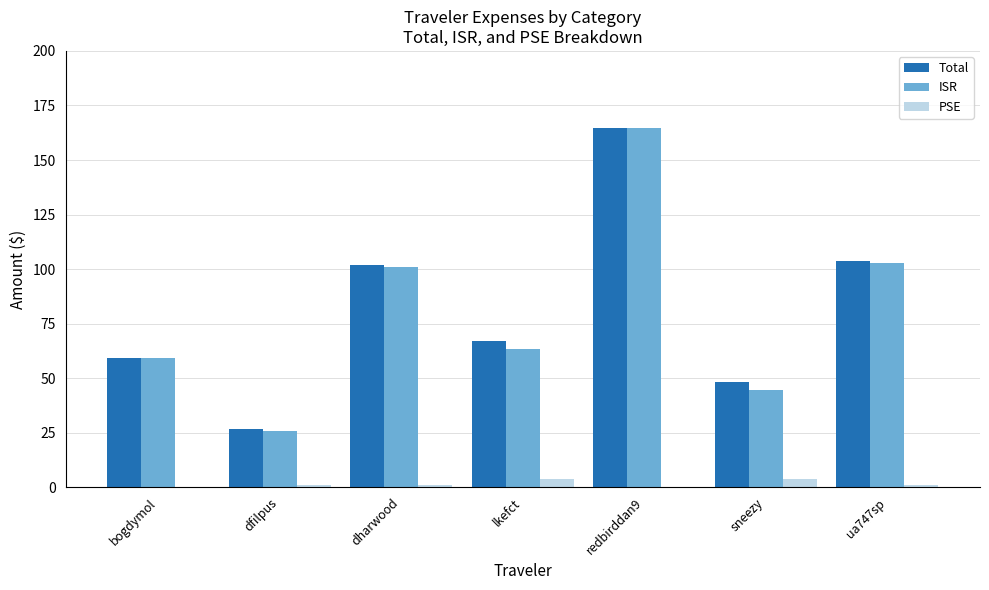

Is it true that ISR equals 44.5 at sneezy?

True